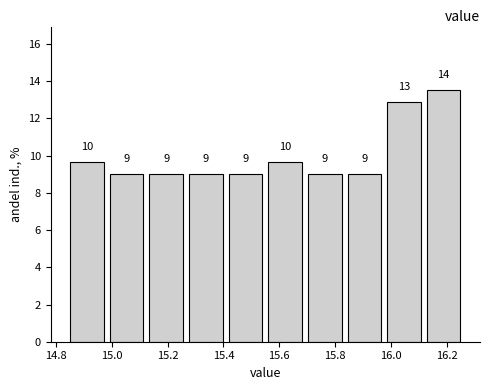

Which range on the x-axis has the tallest bar?

16.118 to 16.260